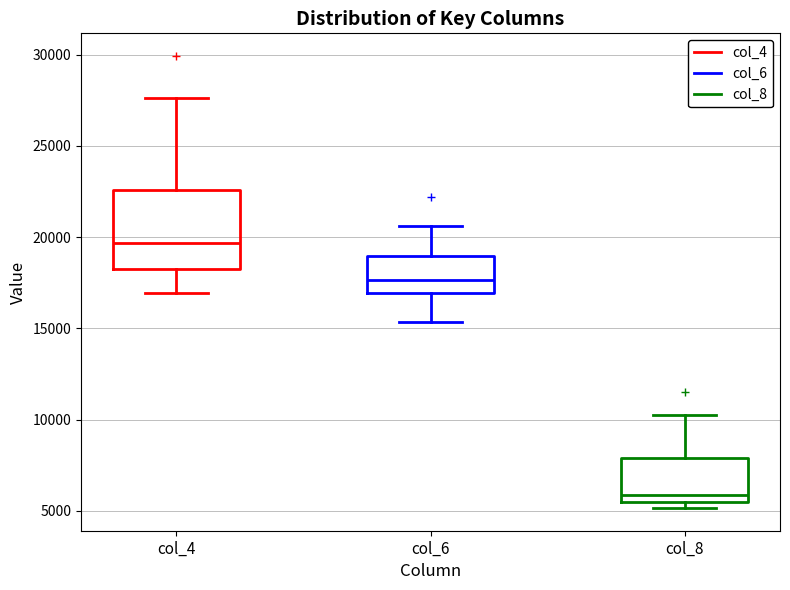

Reading left to right, transcribe this box plot: for each box, give where its median line is, the range the box spans, and where its two whiskers end, as read against the y-axis. The values are not printed on the chart, so give them approximately, as read against the axis.

col_4: median 19500, box 18500 to 22500, whiskers 17000 to 27500
col_6: median 17500, box 17000 to 19000, whiskers 15500 to 20500
col_8: median 6000, box 5500 to 8000, whiskers 5000 to 10000